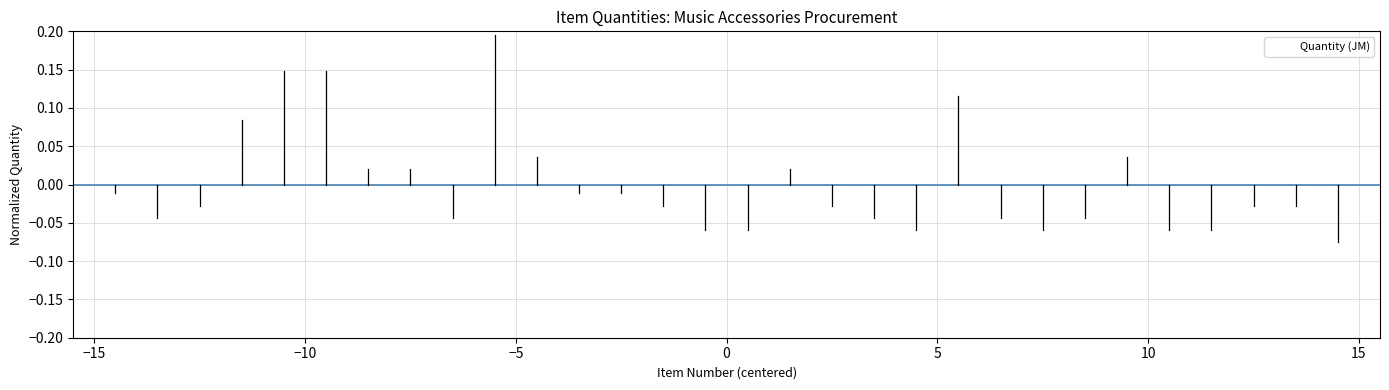

What is the difference between the maximum and minimum values?

0.3